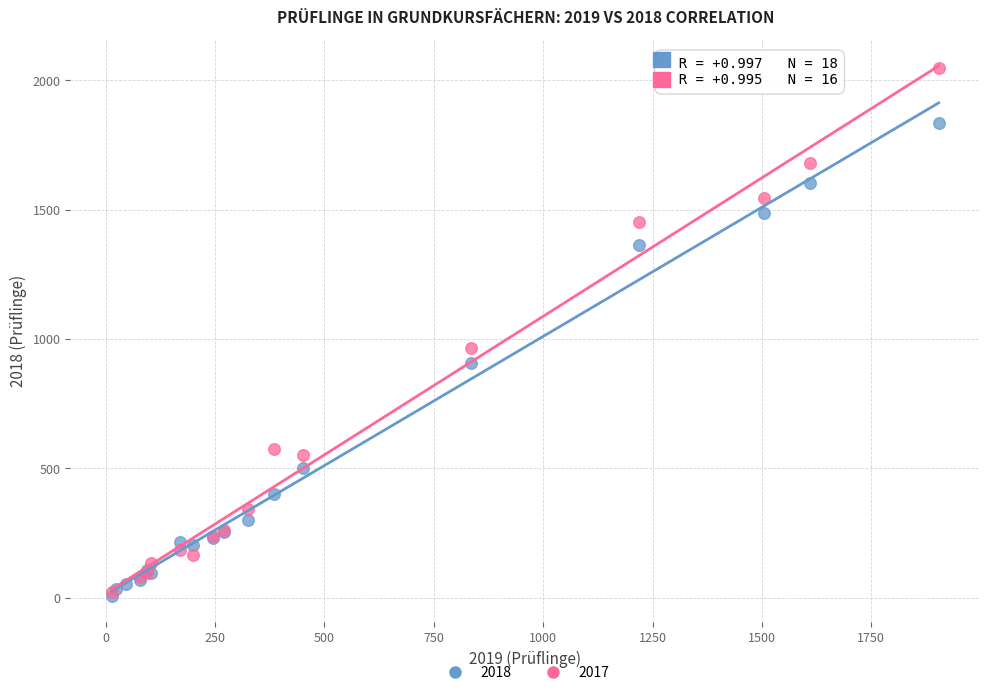

Which series reaches the maximum Y coordinate?

2017